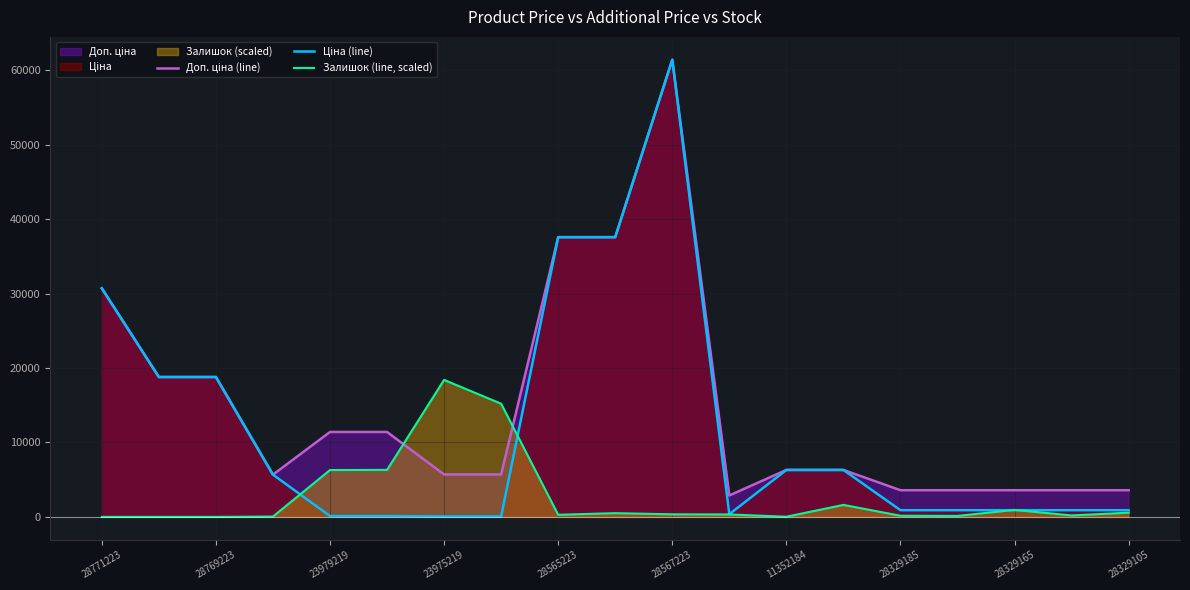

What is the spread (max minus min) of values at 28771223?

30717.1